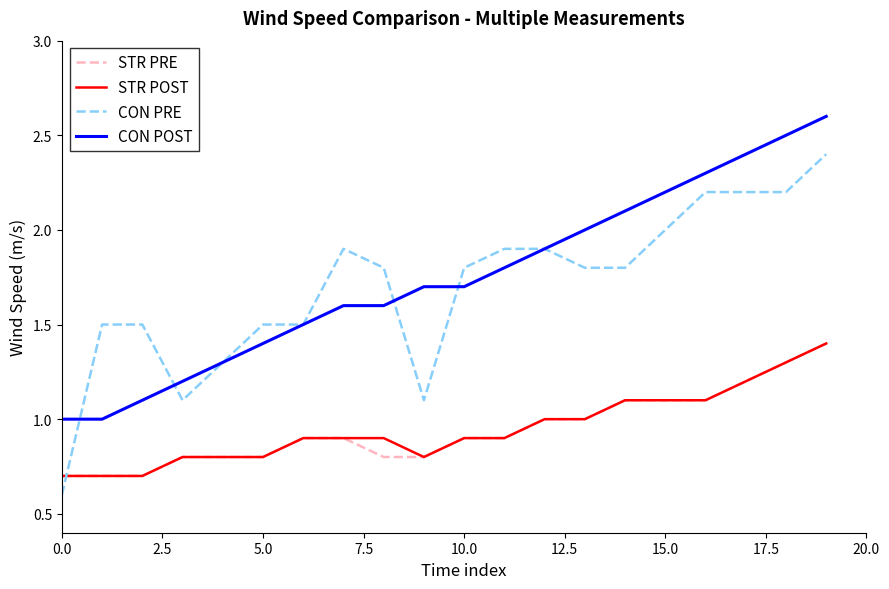

How many intersections are there between STR PRE and CON PRE?

1